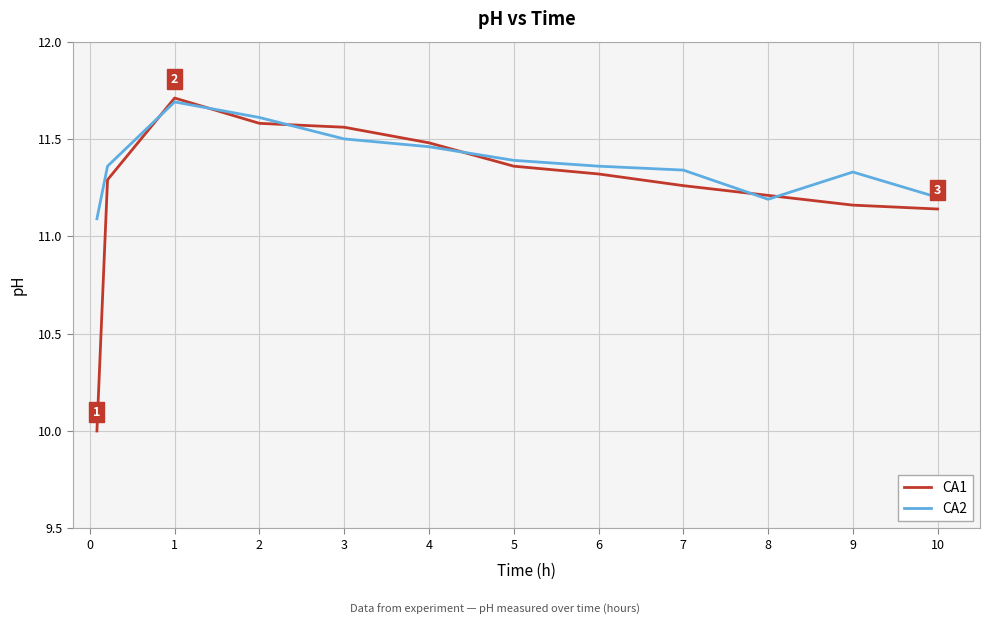

Which series has the widest spread of values?

CA1